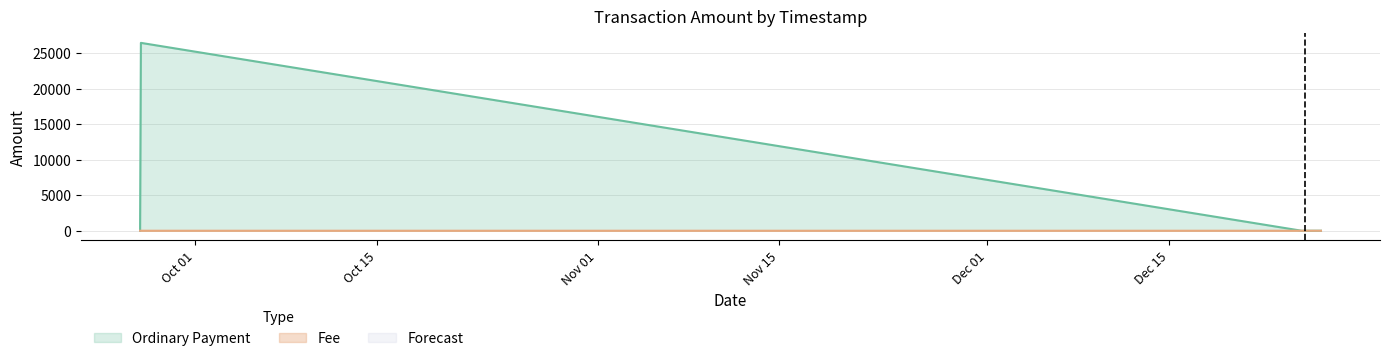

True or false: Token Transfer and Arbitrary Message intersect in this chart.

False